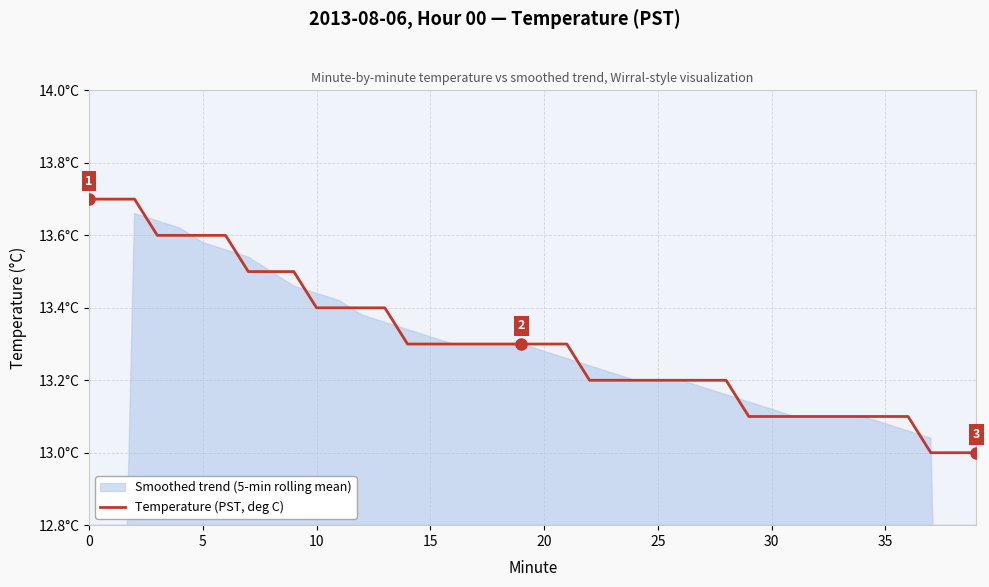

True or false: the data shows 22.4 at 25.

False